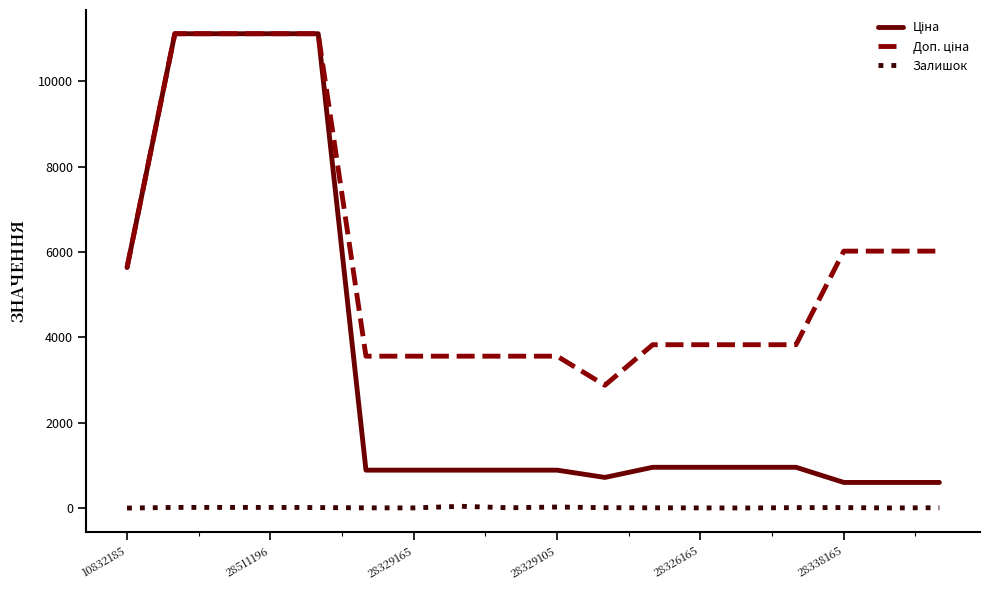

What is the highest value of the Залишок series?

43.0